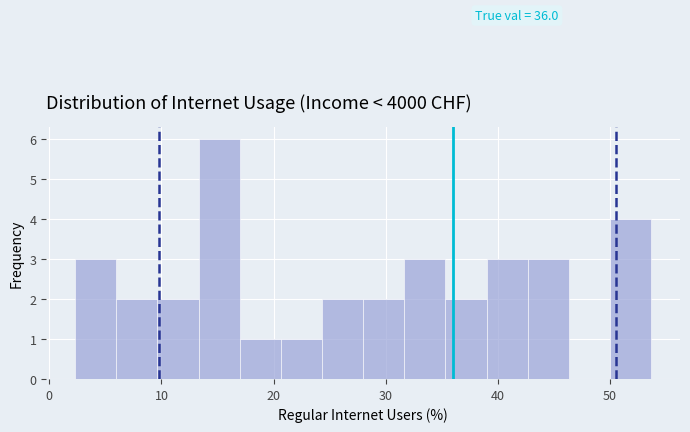

Around what value on the x-axis is the tallest bar? Give the approximate position of its centre, as read against the axis.

15